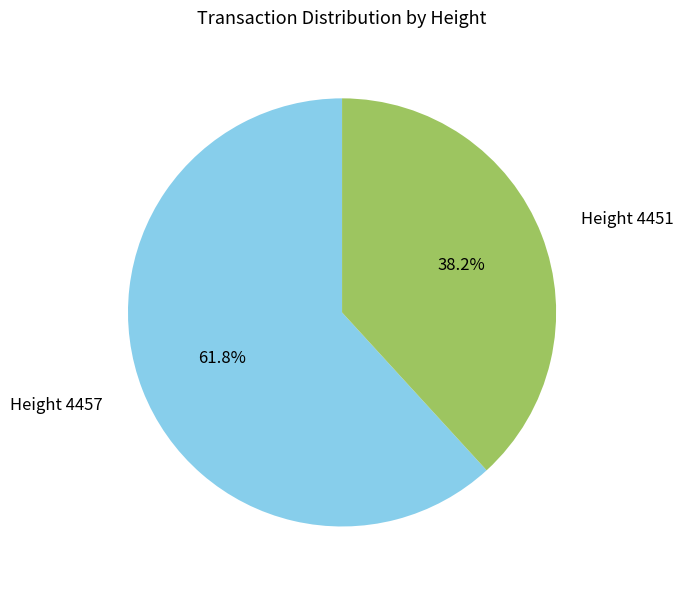

What is the ratio of the value at Height 4457 to the value at Height 4451?

1.6